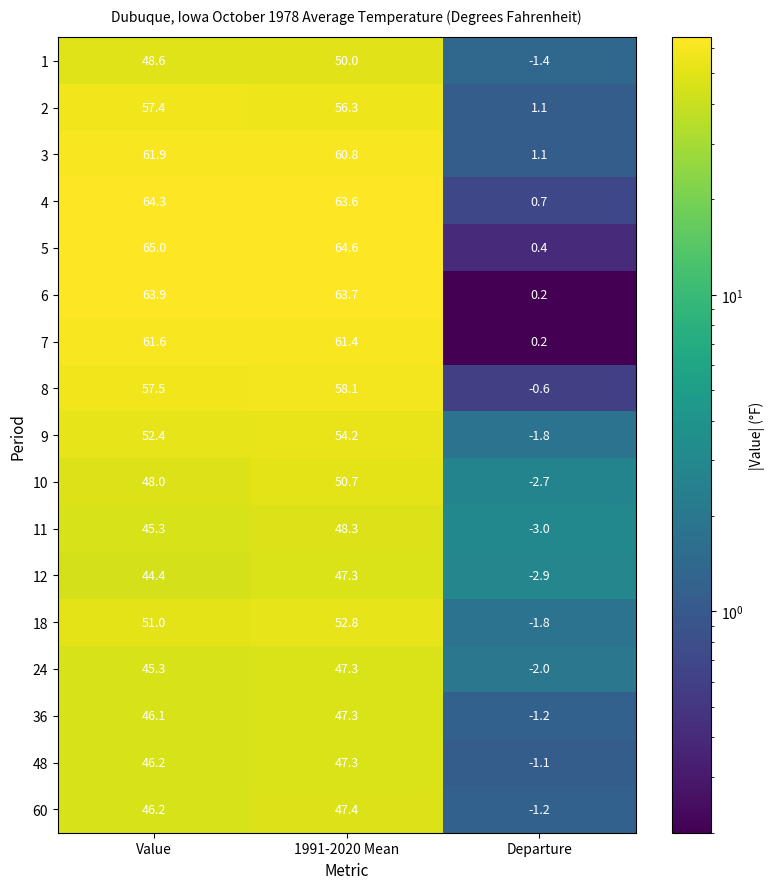

Which series changed the most between Value and Departure?

5